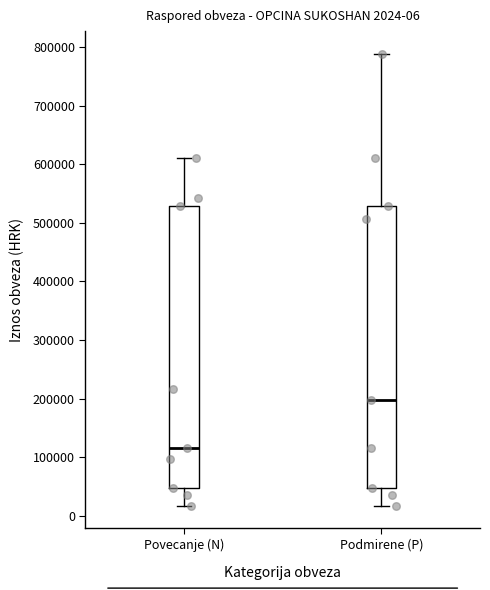

Which box's median line is the highest?

Podmirene (P)